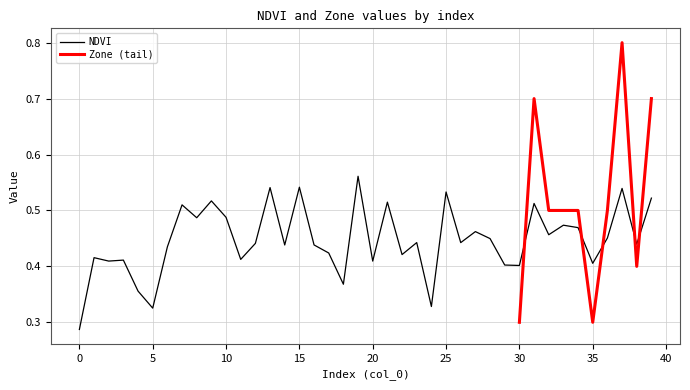

Count the values in the range 0 to 1.

40